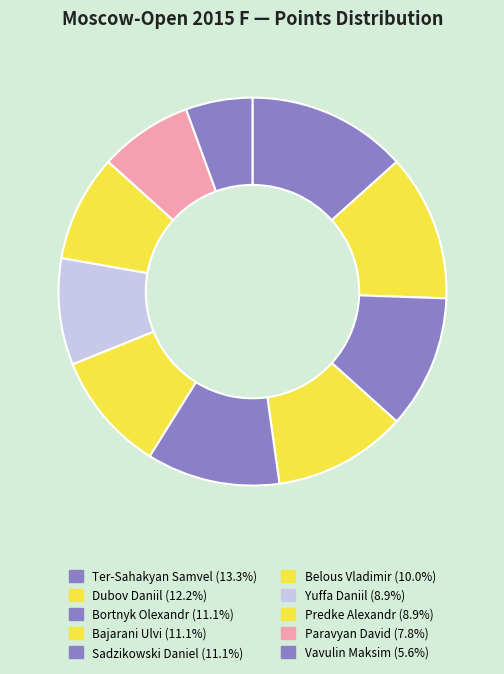

How many segments does this pie chart have?

10